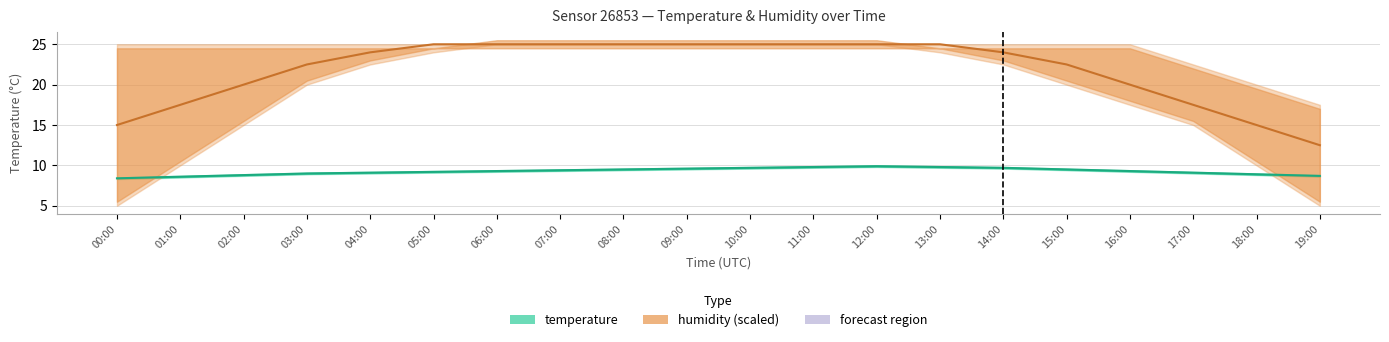

True or false: humidity (estimate) and temperature (estimate) intersect in this chart.

False